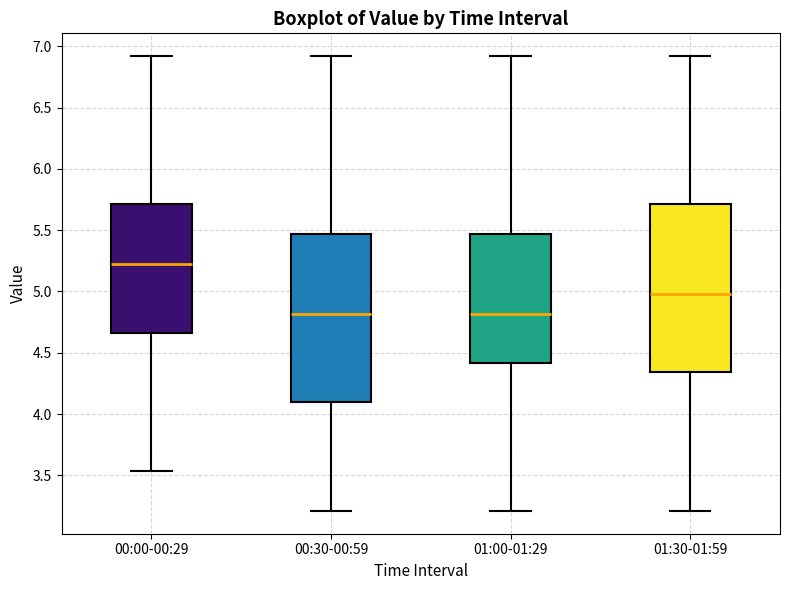

Reading left to right, transcribe this box plot: for each box, give where its median line is, the range the box spans, and where its two whiskers end, as read against the y-axis. The values are not printed on the chart, so give them approximately, as read against the axis.

00:00-00:29: median 5.25, box 4.65 to 5.70, whiskers 3.55 to 6.90
00:30-00:59: median 4.80, box 4.10 to 5.45, whiskers 3.20 to 6.90
01:00-01:29: median 4.80, box 4.40 to 5.45, whiskers 3.20 to 6.90
01:30-01:59: median 5.00, box 4.35 to 5.70, whiskers 3.20 to 6.90